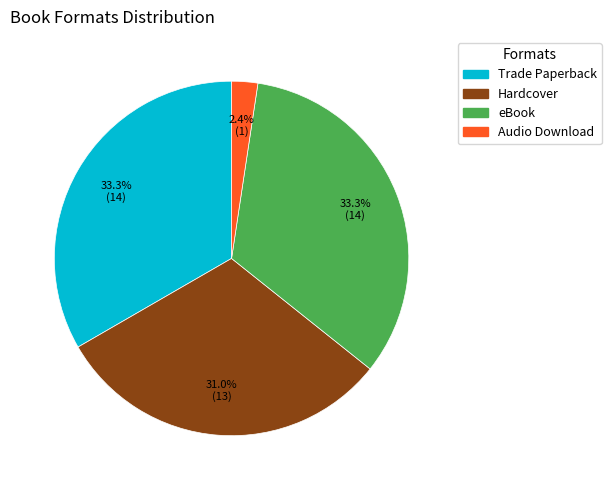

To the nearest percent, what is the difference between the largest and smallest slice percentages?

31%